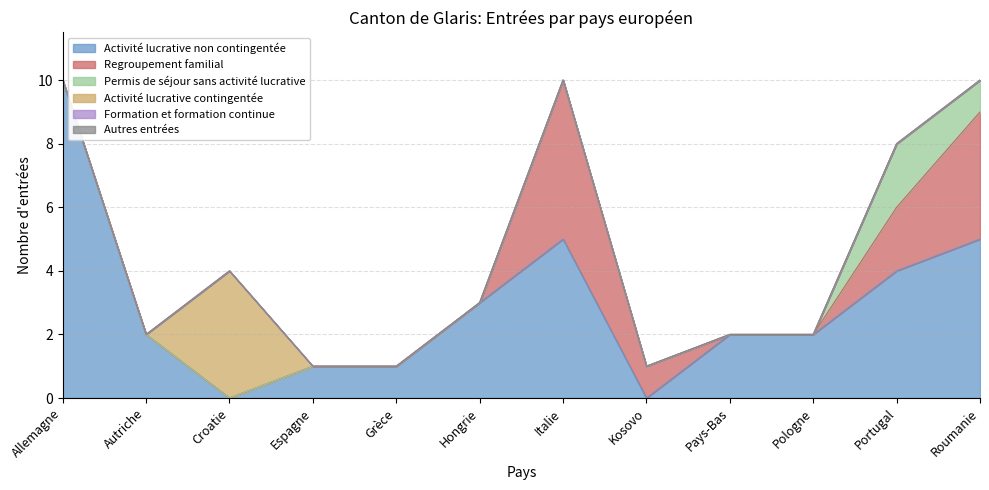

Which series has the largest total across all categories?

Activité lucrative non contingentée